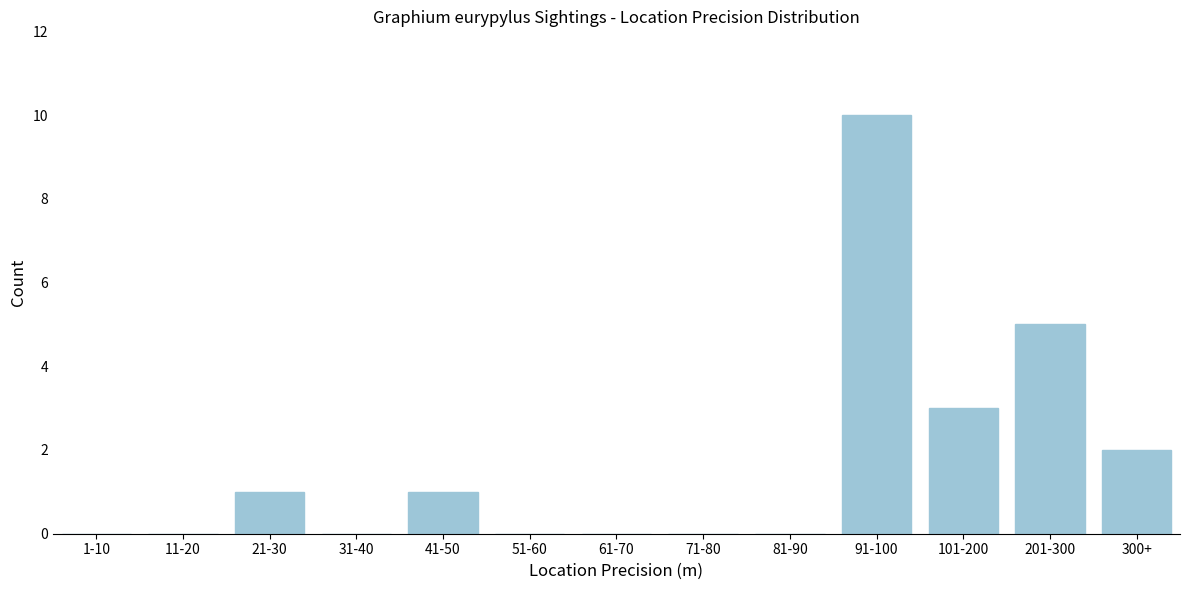

Reading left to right, list all the values displayed in this chart.

1-10=0	11-20=0	21-30=1	31-40=0	41-50=1	51-60=0	61-70=0	71-80=0	81-90=0	91-100=10	101-200=3	201-300=5	300+=2